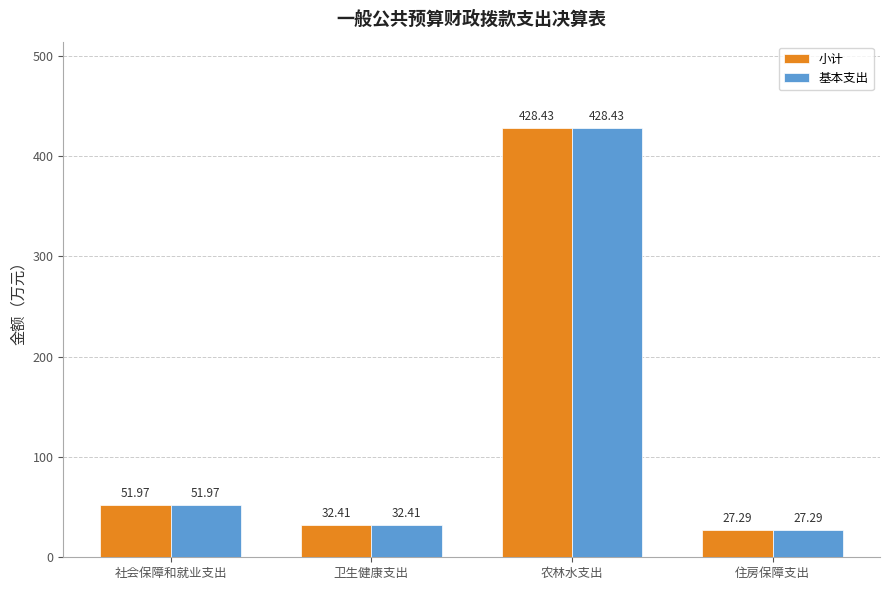

What position from the left is 卫生健康支出?

2